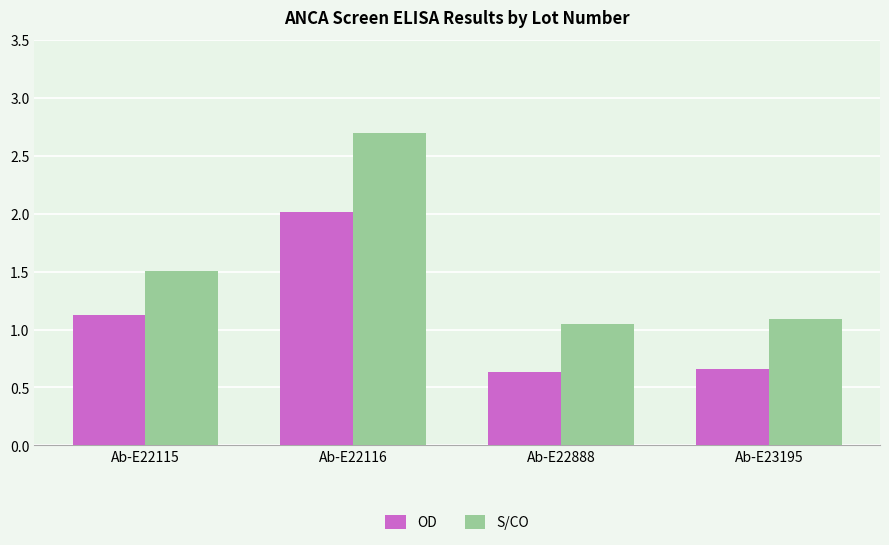

Are the bars grouped side by side (vs. stacked)?

Yes